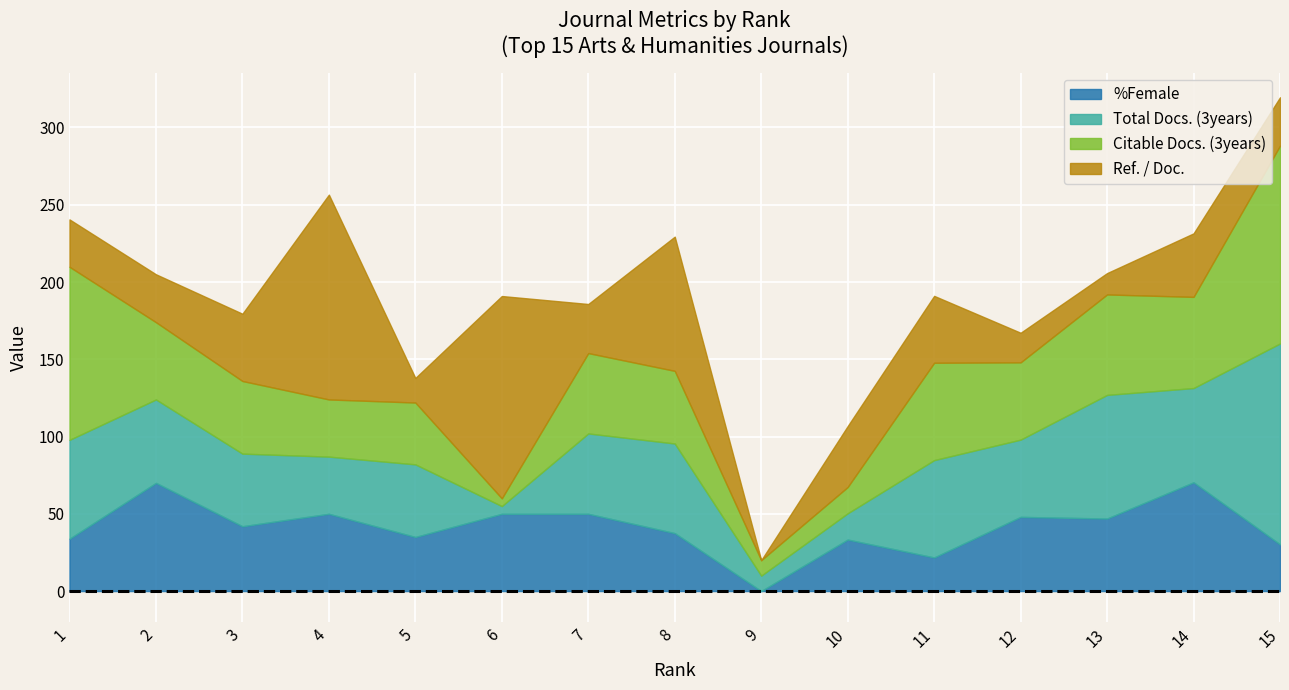

True or false: Ref. / Doc. and Citable Docs. (3years) intersect in this chart.

True